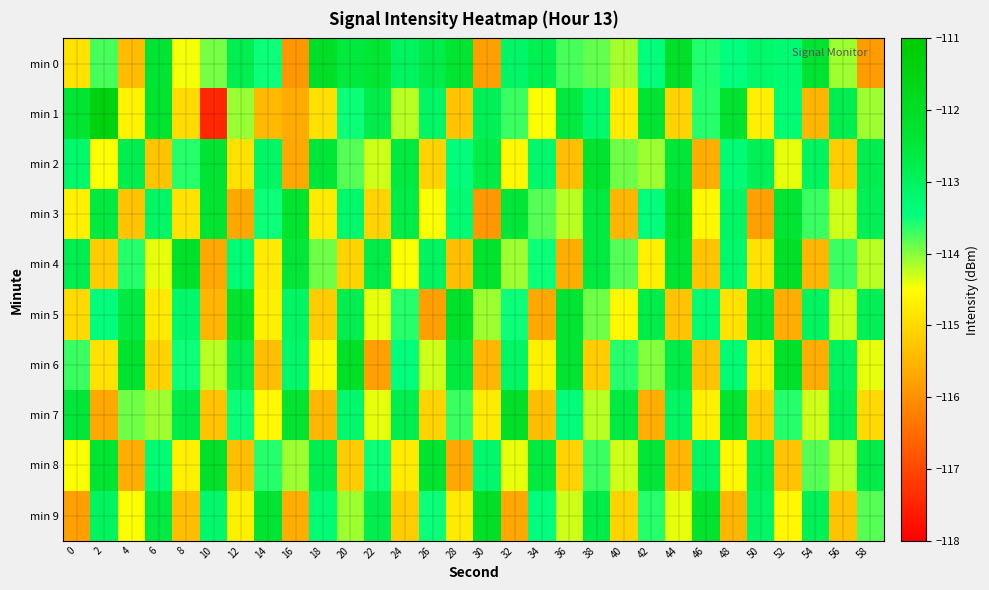

What is the greatest value displayed?

-111.4